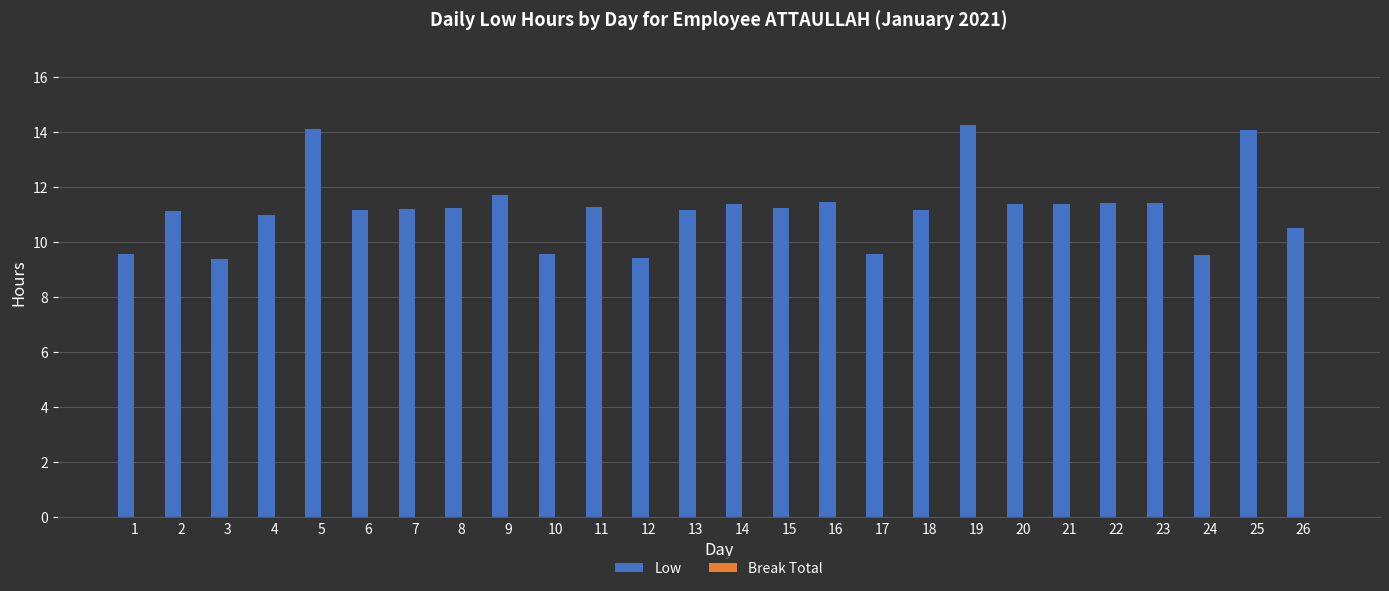

What is the minimum value shown in the chart?

9.4